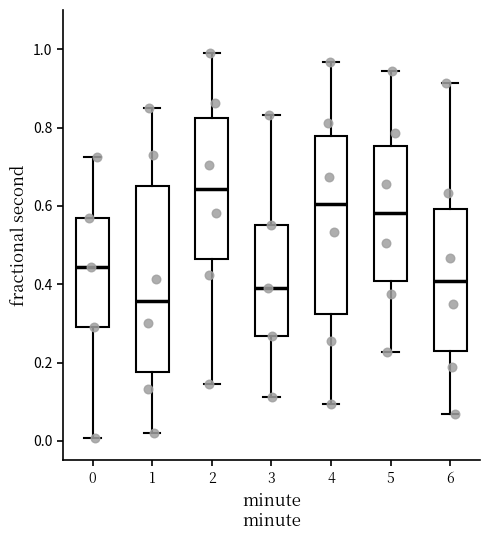

Which box has the highest median line?

2